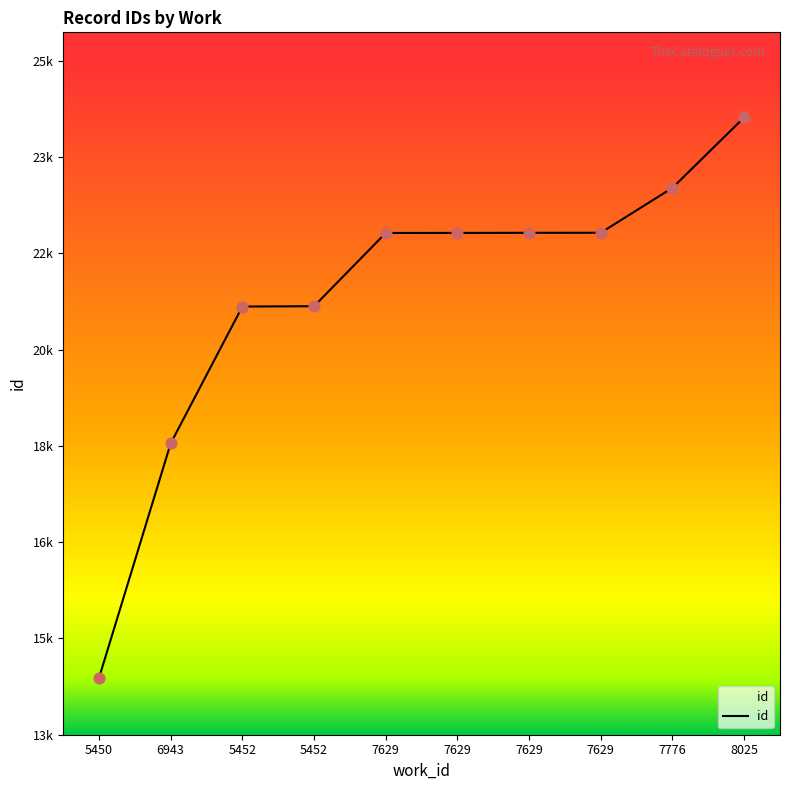

What is the ratio of the value at 7776 to the value at 5452?

1.1